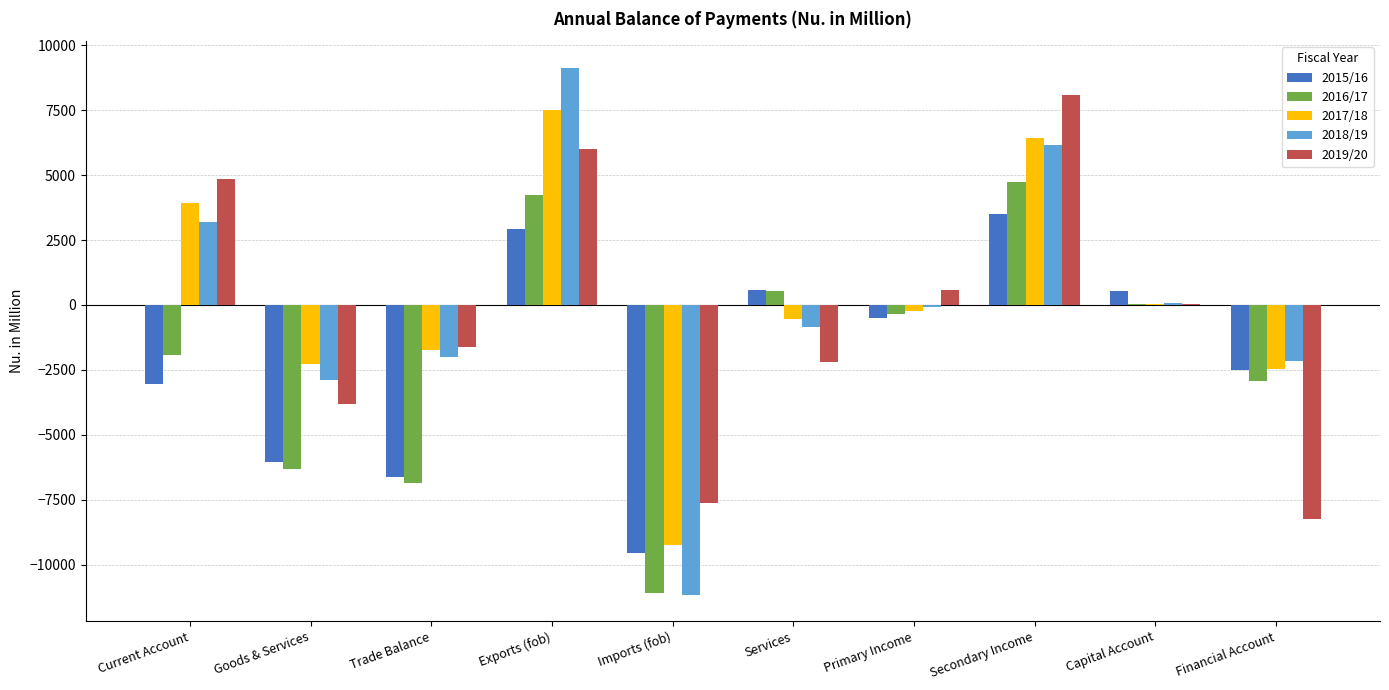

True or false: 2016/17 has a value of 4234.9 at Exports (fob).

True